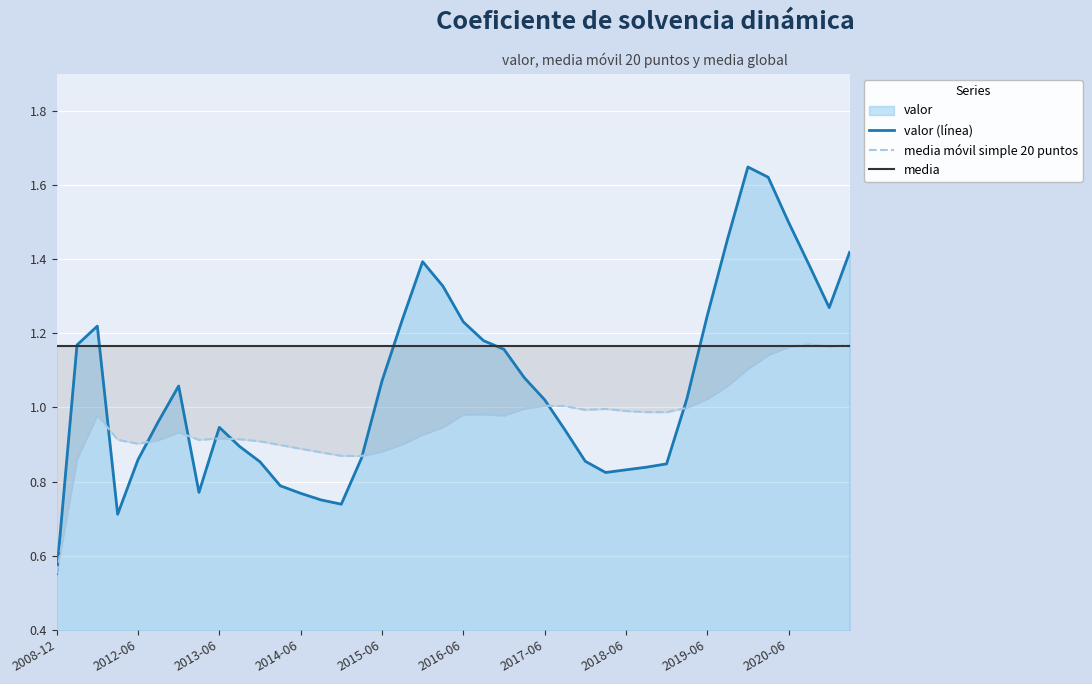

Is it true that valor (línea) equals 0.6 at 2019-06?

False